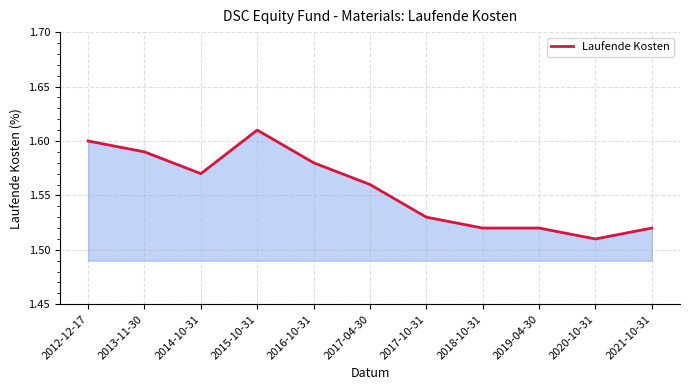

Is it true that the value at 2013-11-30 is 0.3?

False